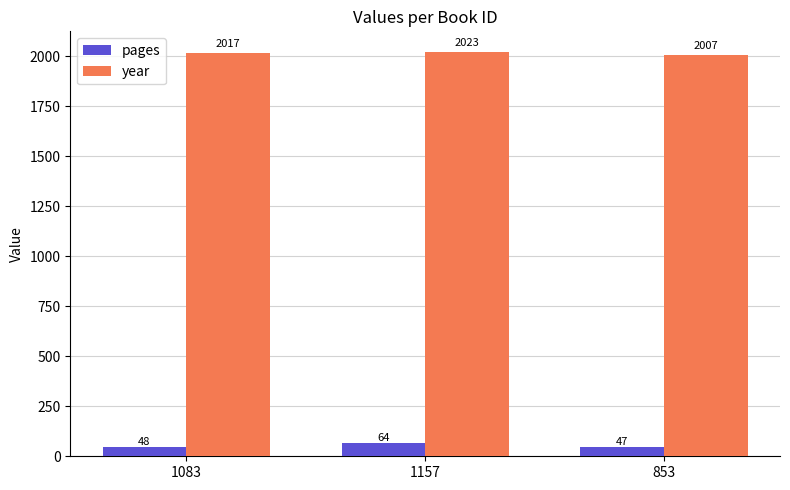

What is the average value of the year series?

2016